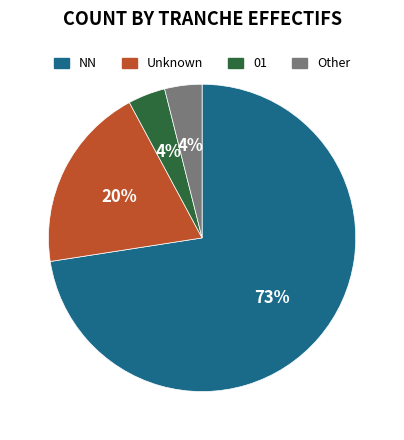

Do Unknown and Other together represent more than half of the pie?

No